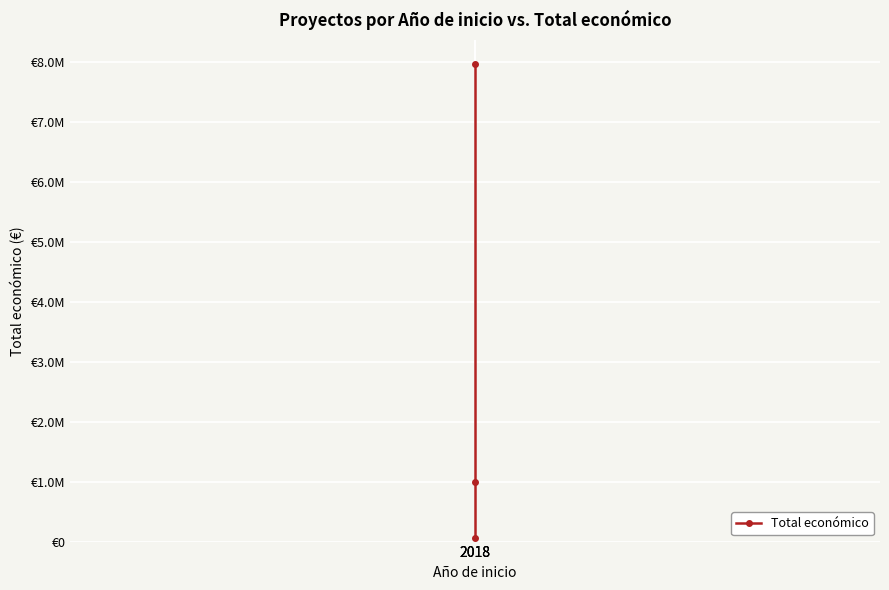

Reading left to right, transcribe all the data shown in this chart.

2018=63660	2018=999992	2018=7967413